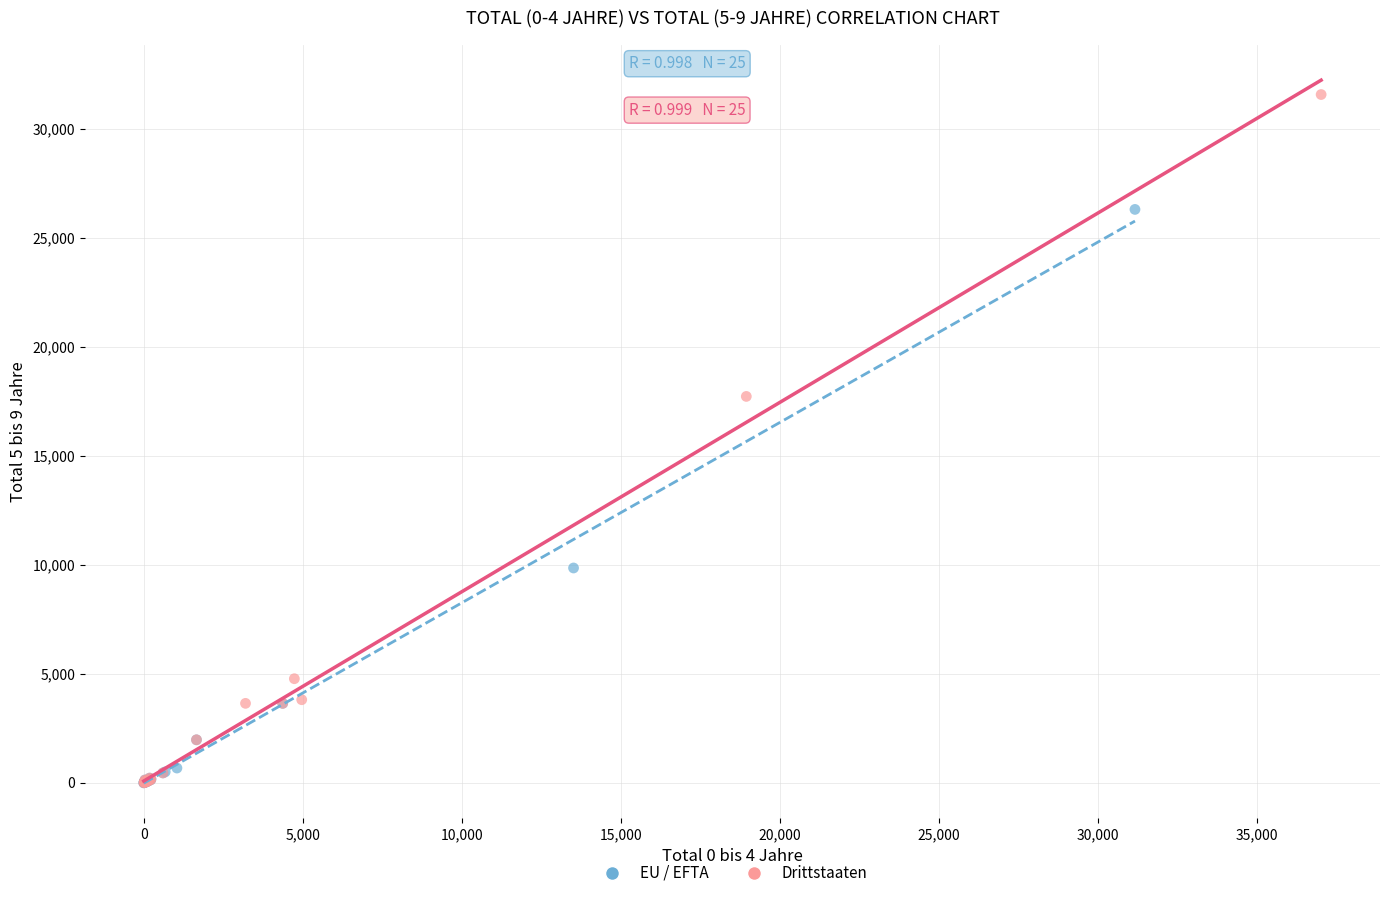

Which series contains the highest Y value?

Drittstaaten